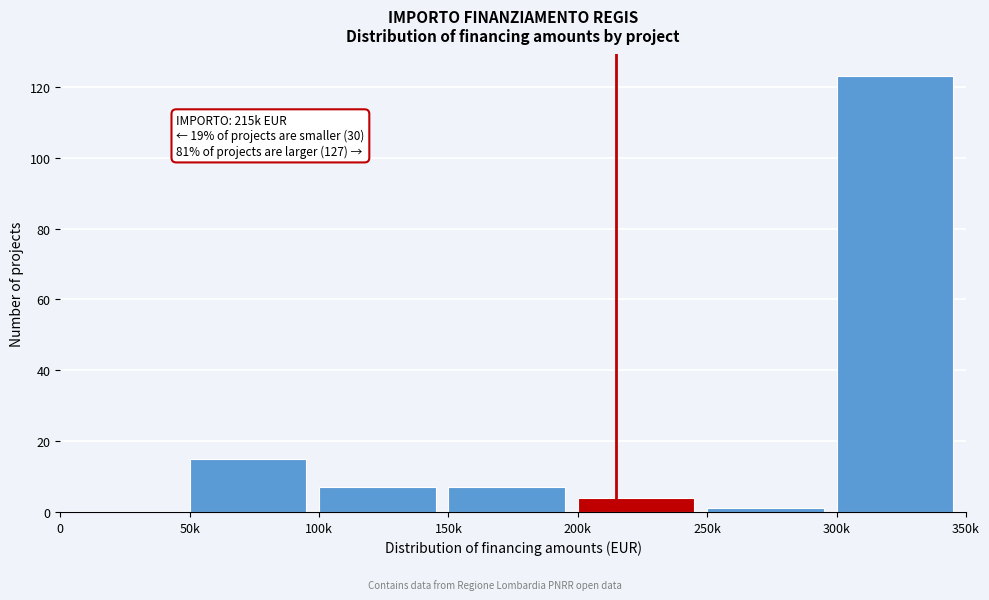

Reading left to right, what are all the values shown in this chart?

0=0	50k=15	100k=7	150k=7	200k=4	250k=1	300k=123